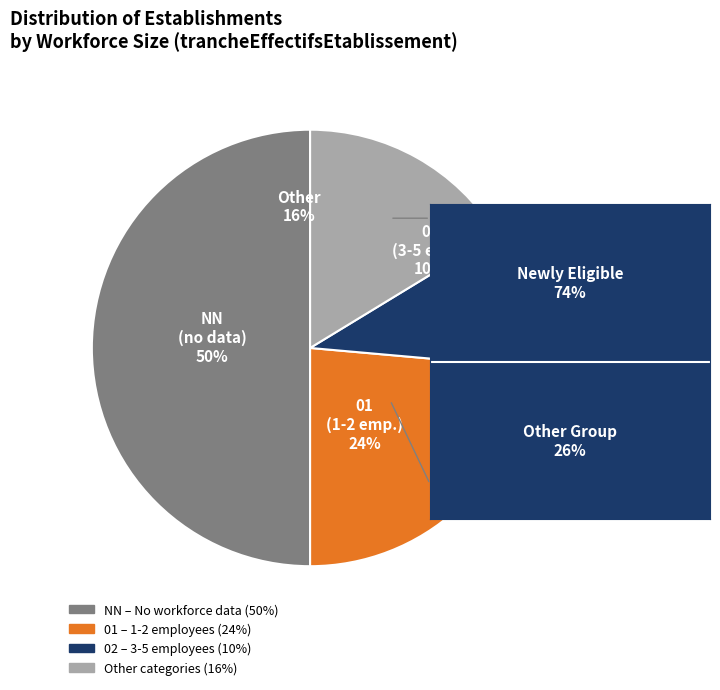

Does 51 account for over 50% of the chart?

No